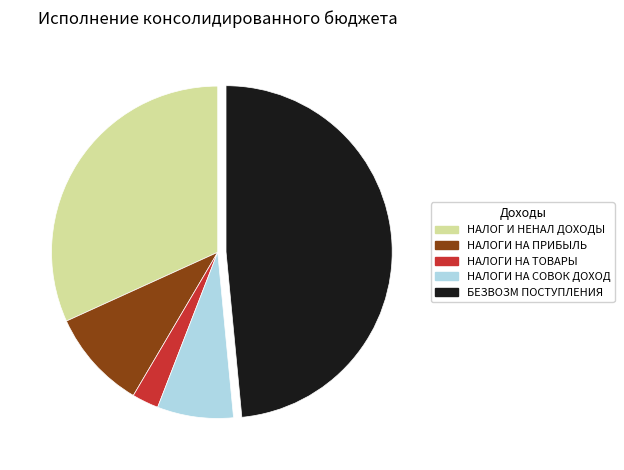

Is БЕЗВОЗМ ПОСТУПЛЕНИЯ the majority of the pie?

No